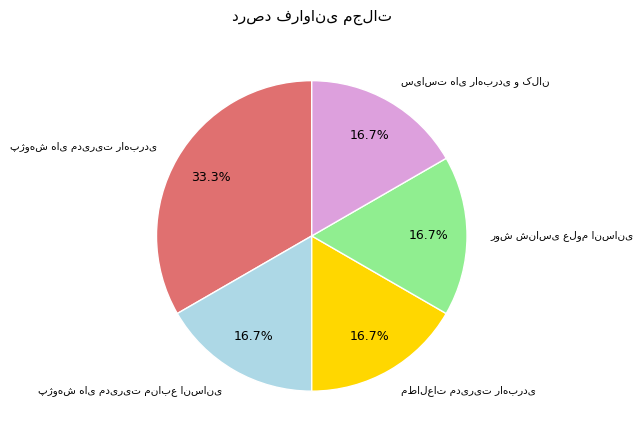

Is there a majority slice in this chart?

No